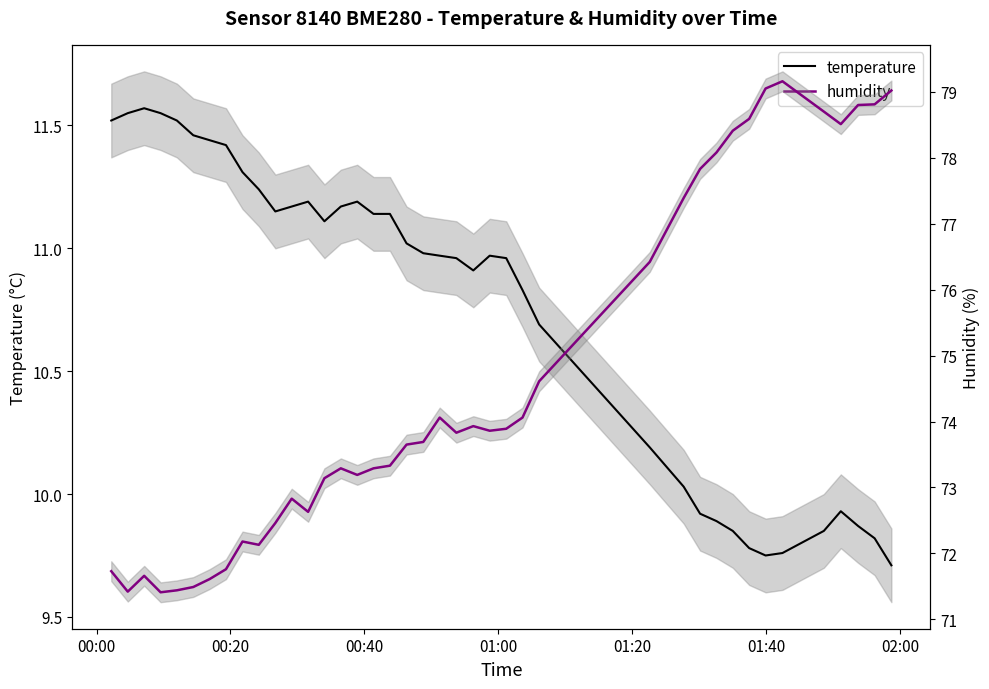

True or false: humidity and temperature cross at least once.

False